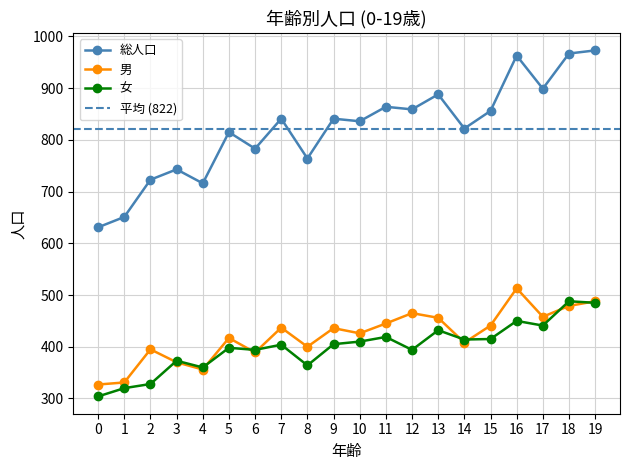

Is this an area chart (filled region under the line)?

No